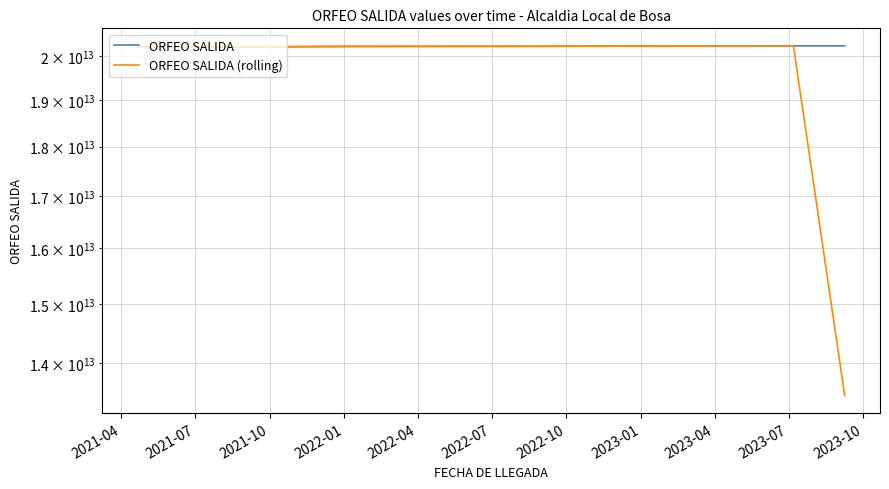

At 2022-01, list the series in order from smallest to largest.

ORFEO SALIDA (rolling), ORFEO SALIDA